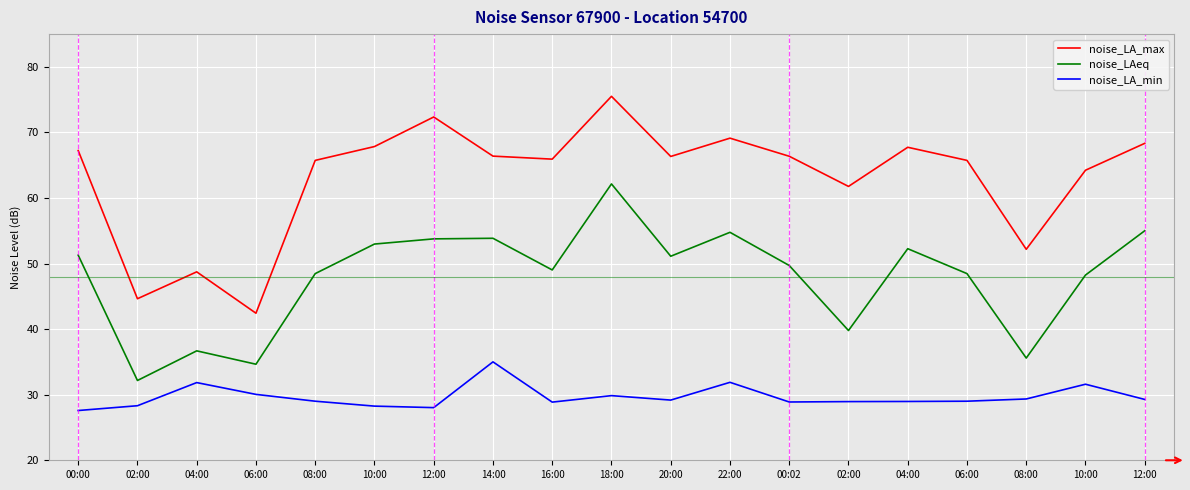

At which label is noise_LA_max closest to 58?

02:00